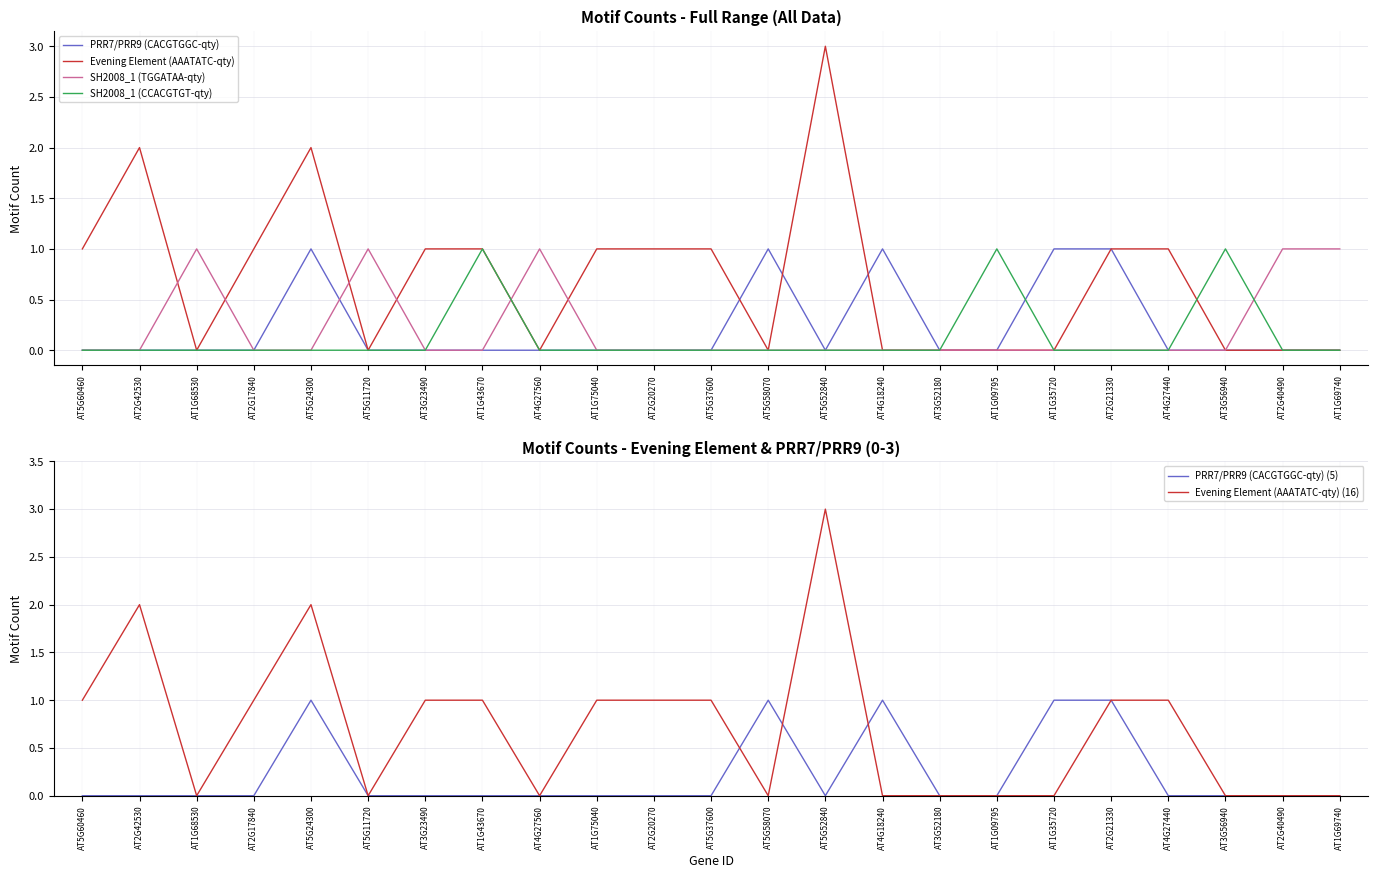

Count the Evening Element (AAATATC-qty) values in the range 0 to 1.

20